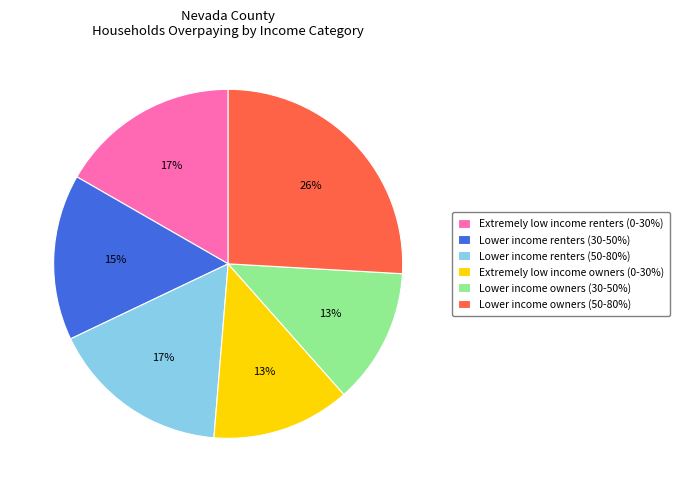

What is the largest slice in the pie chart?

Lower income owners (50-80%)